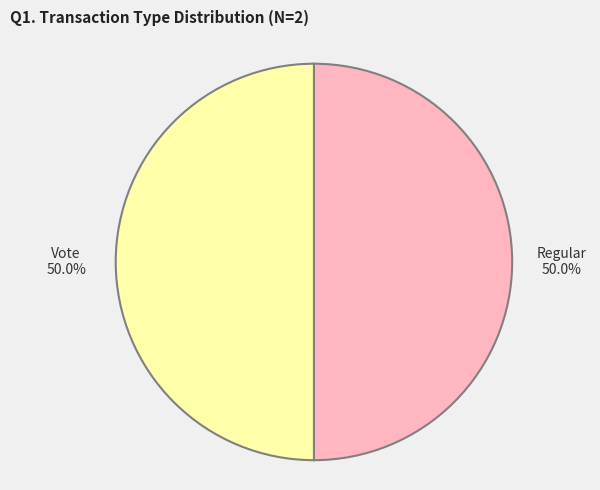

How many slices are in this pie chart?

2